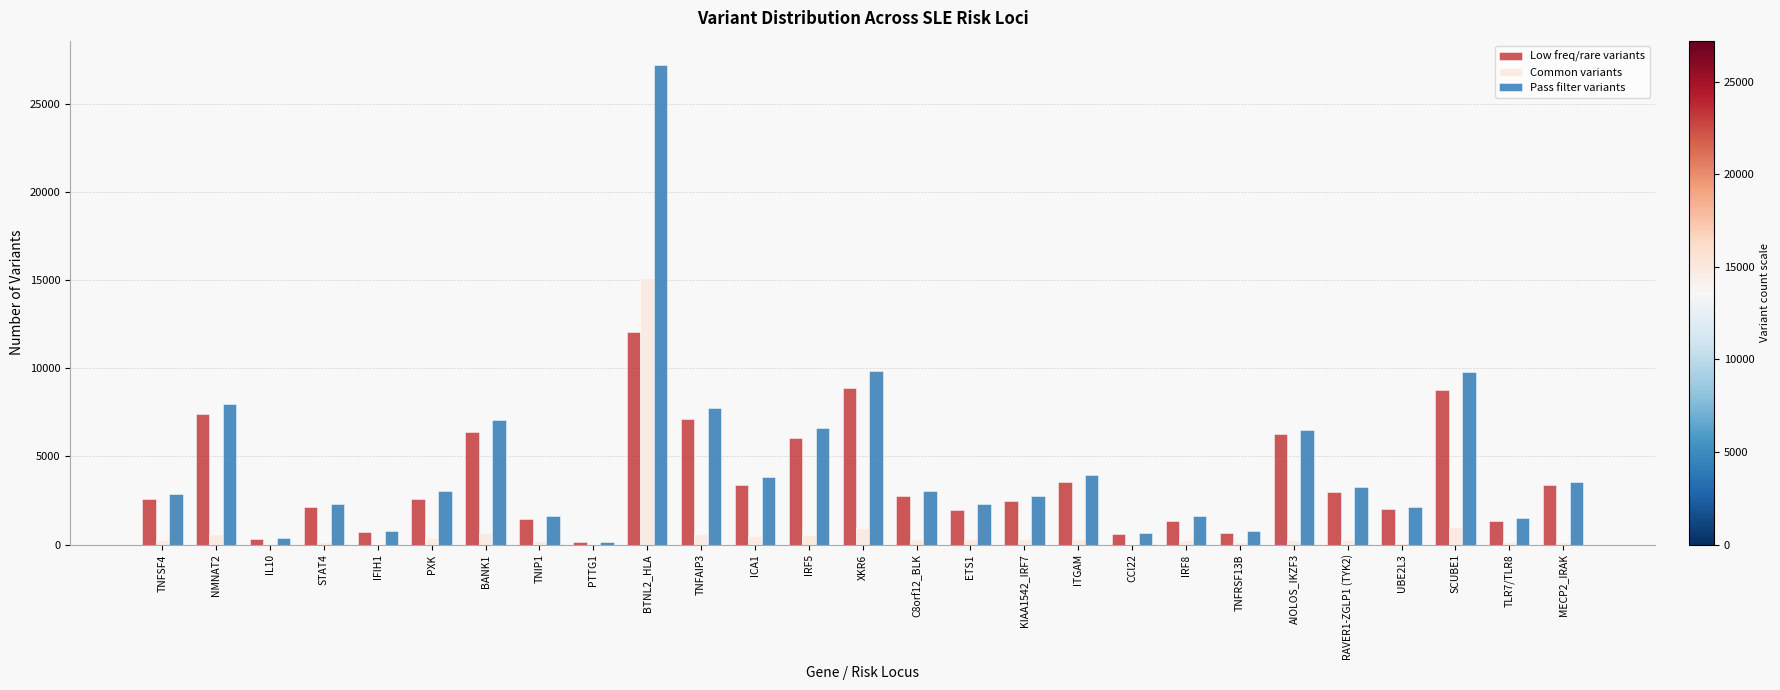

Count the number of categories in the chart.

27